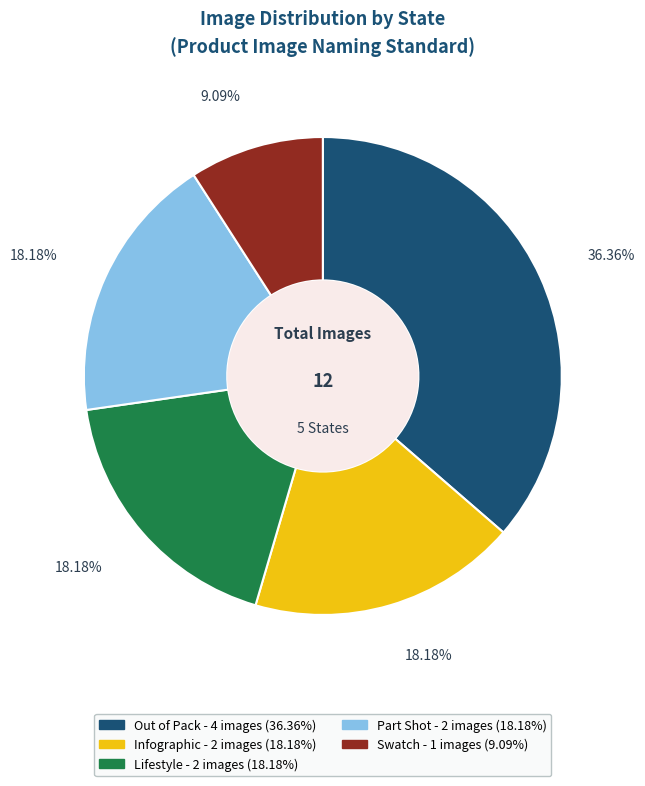

Approximately how many times larger is the value at Lifestyle compared to Infographic?

1.0